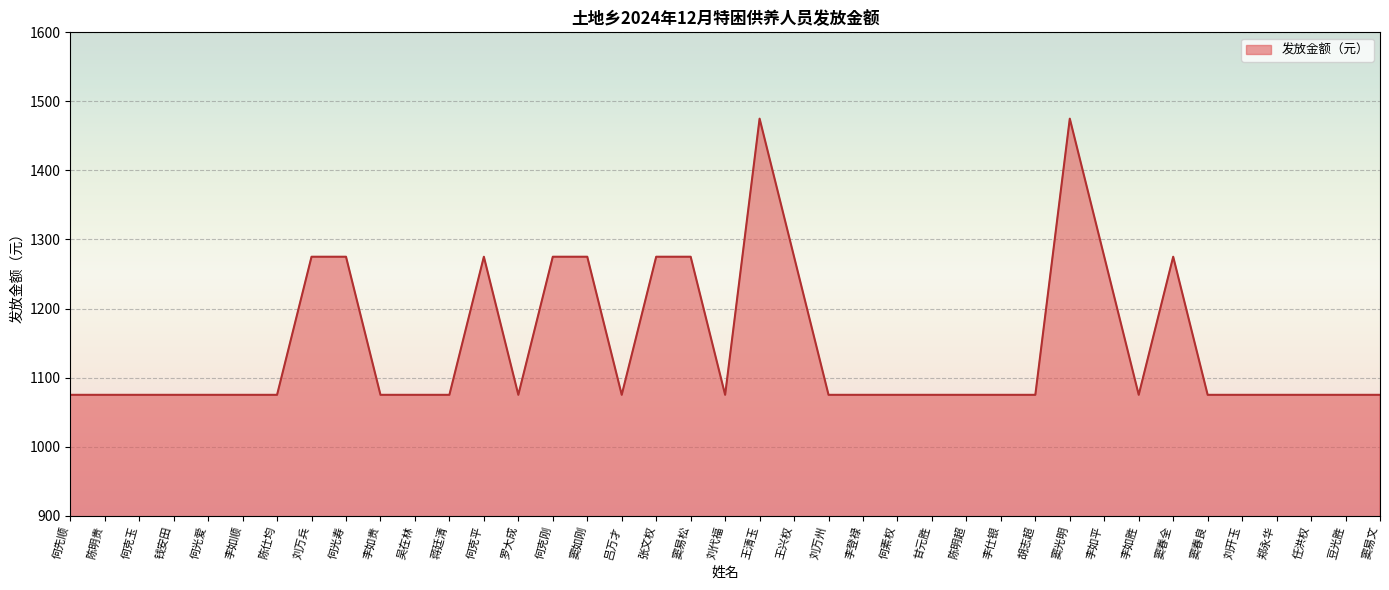

What position from the left is 李如胜?

32